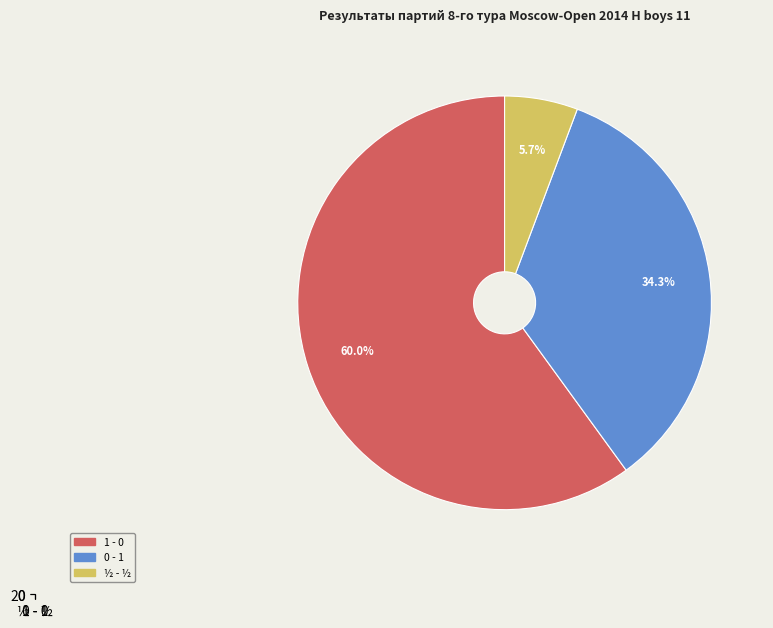

To the nearest percent, what portion does ½ - ½ represent?

6%